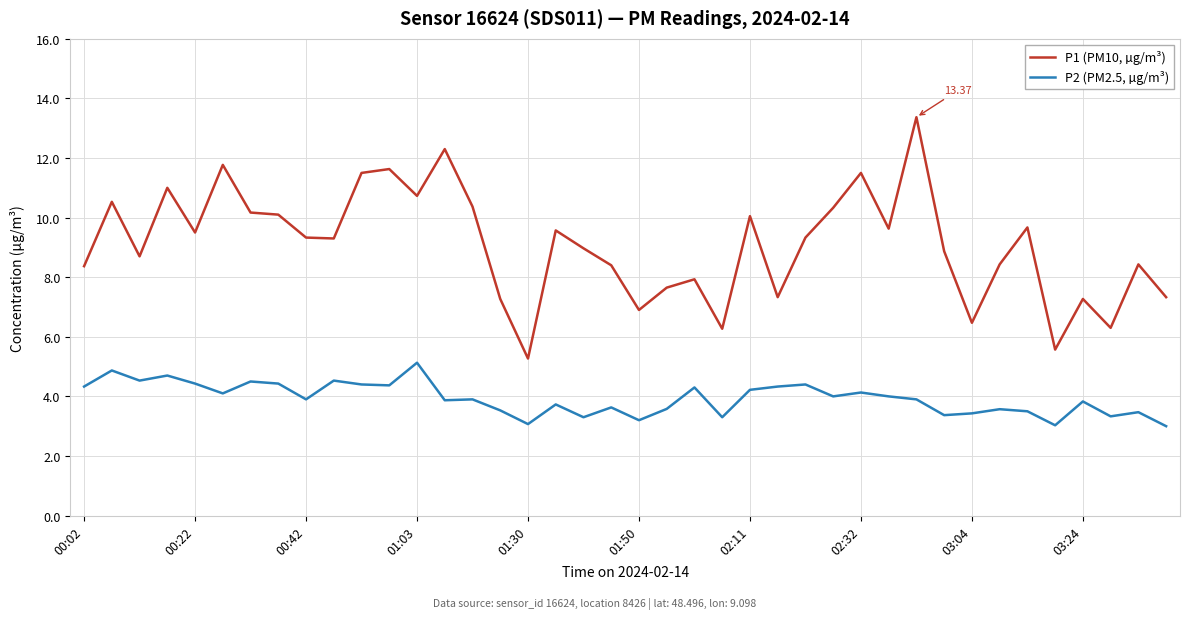

Which series has the widest spread of values?

P1 (PM10, µg/m³)